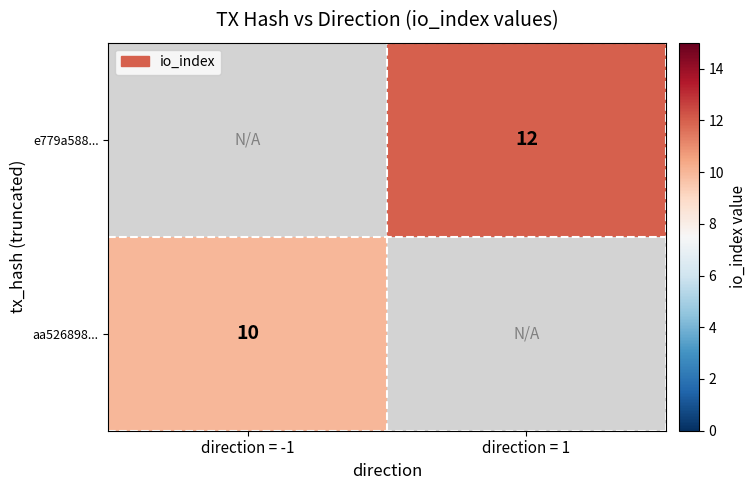

True or false: aa526898... has a value of 10 at direction = -1.

True